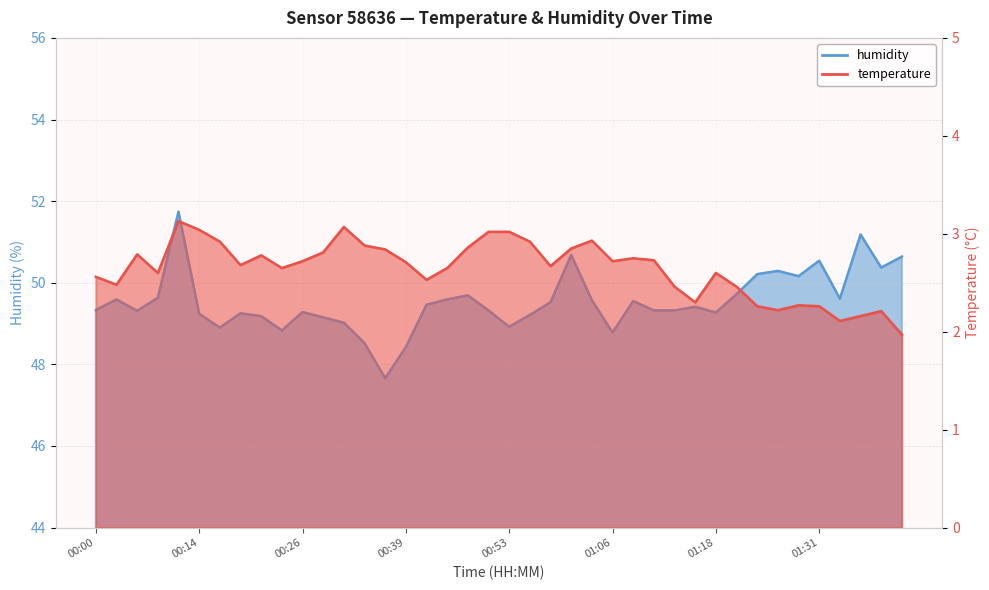

What is the maximum value for temperature?

3.1